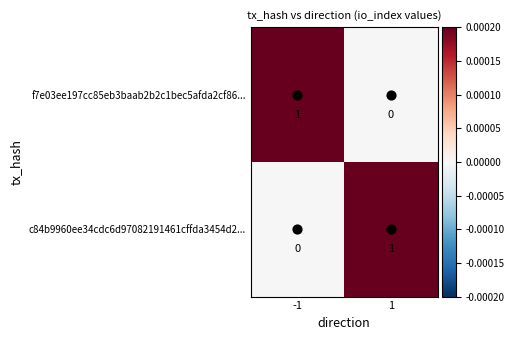

The value of f7e03ee197cc85eb3baab2b2c1bec5afda2cf86... at 1 is 0. True or false?

True